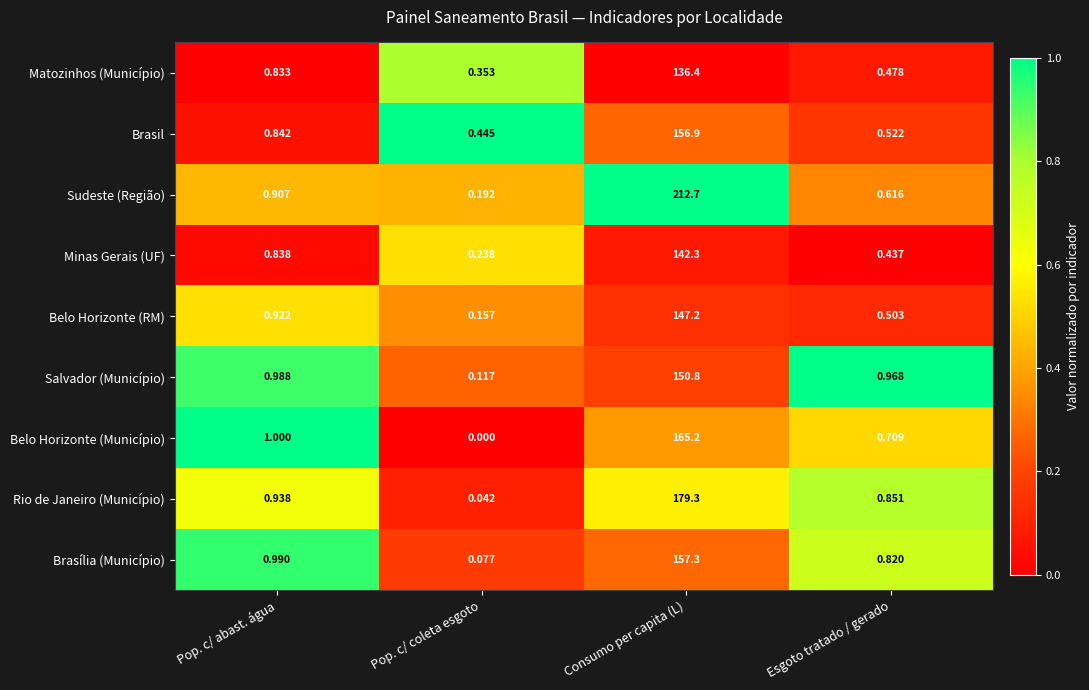

At which label is Brasil closest to 78?

Pop. c/ abast. água